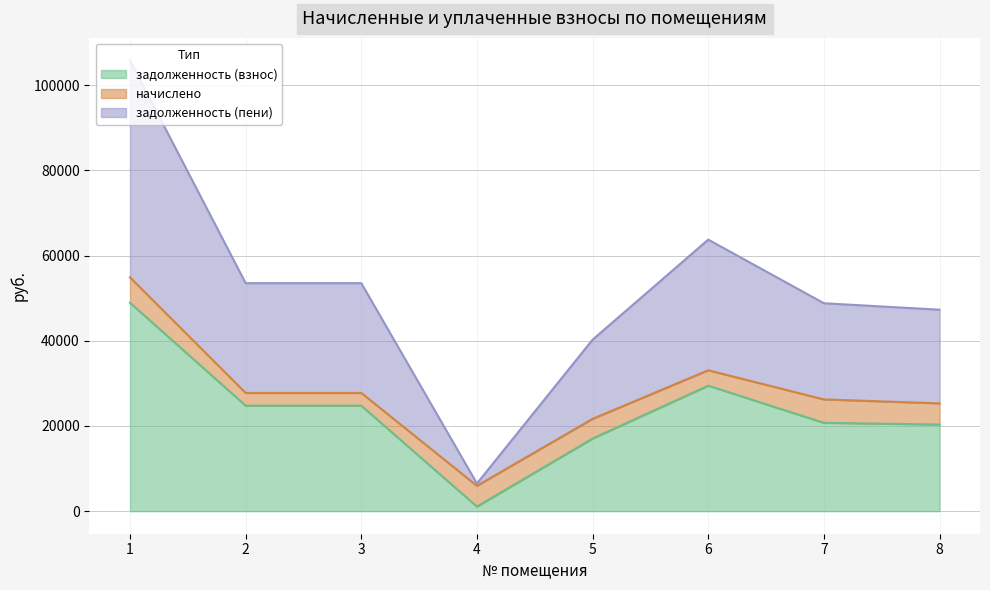

Which series has the largest range (max minus min)?

задолженность (пени)